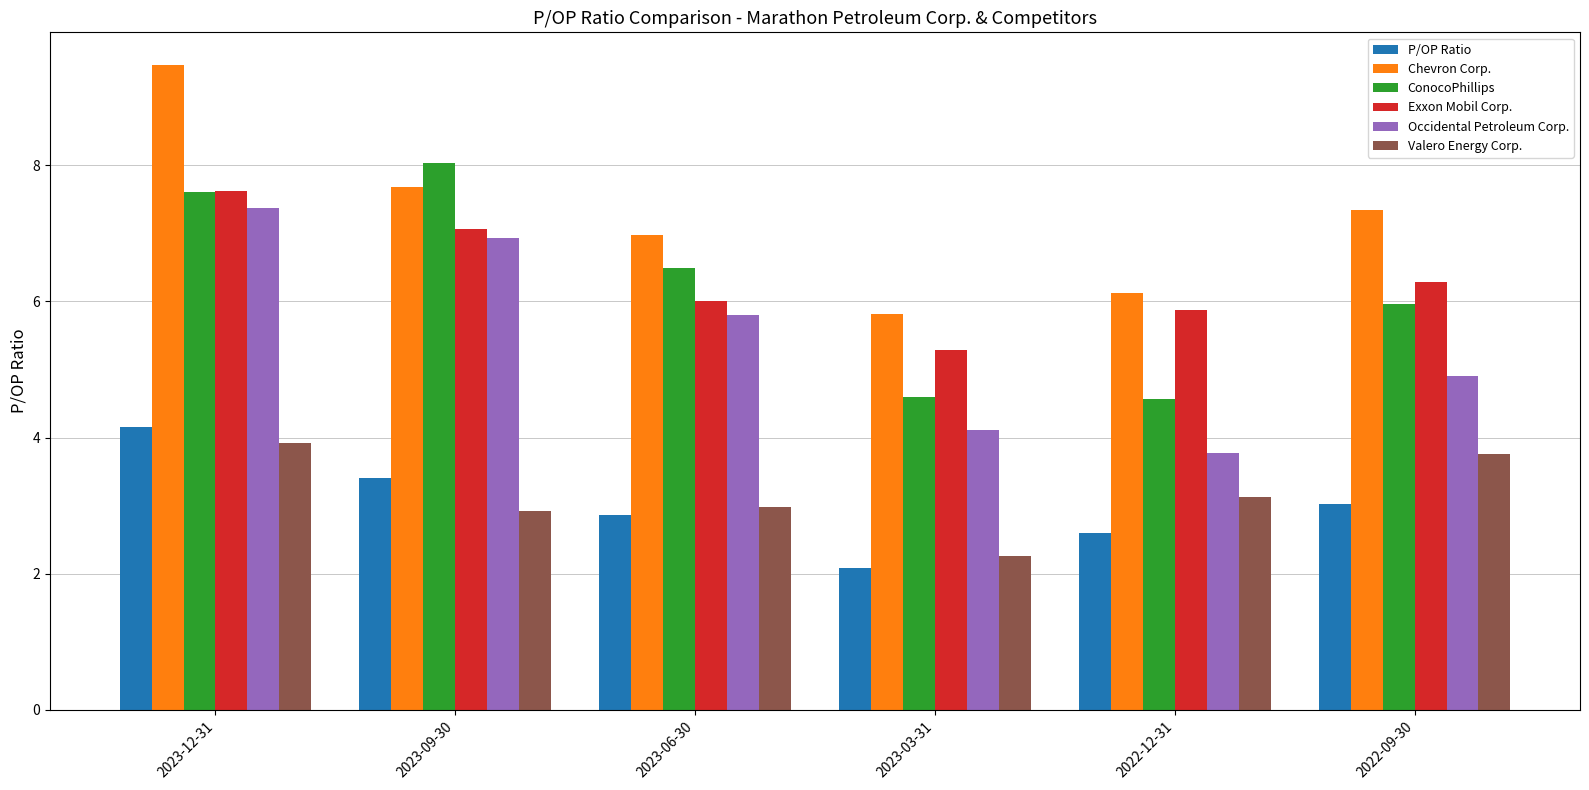

How many groups of bars are there?

6